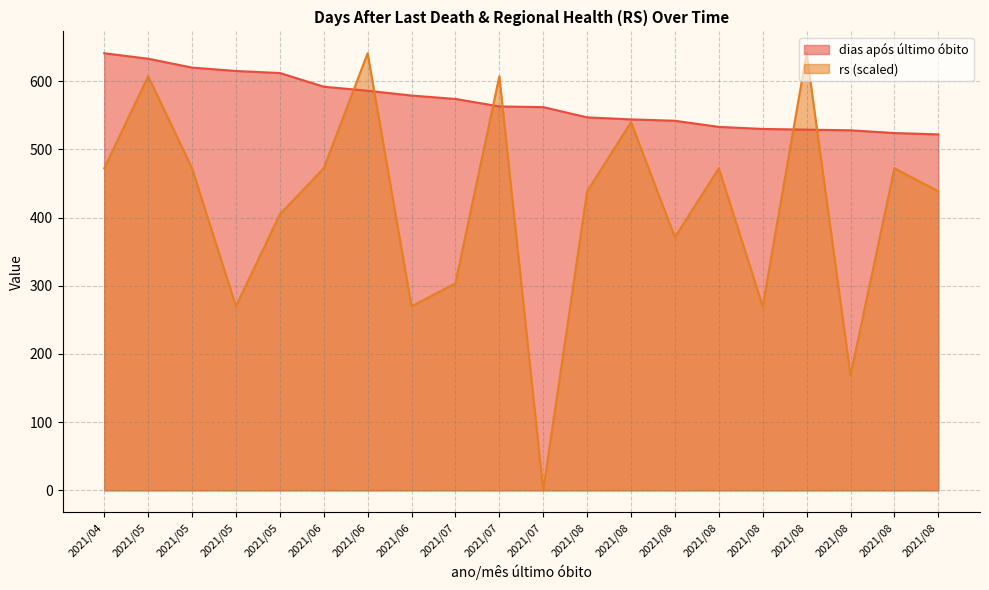

At which label does rs reach its minimum?

2021/07